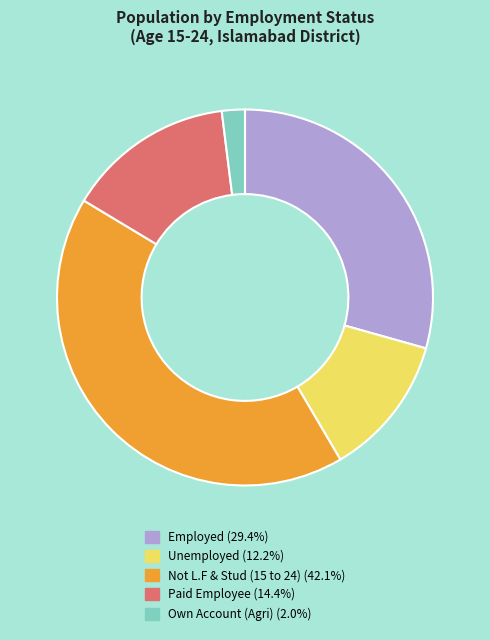

Combined, do Unemployed and Paid Employee account for over 50%?

No